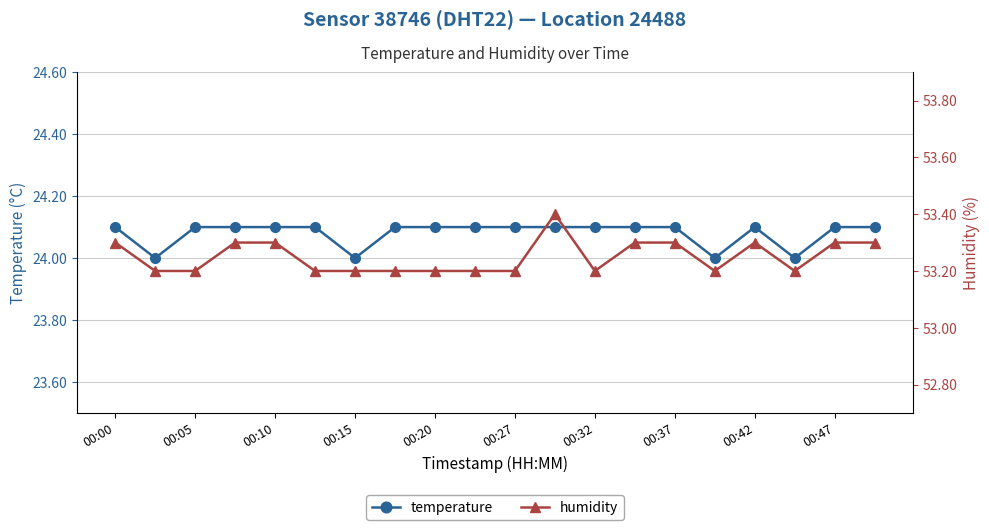

What is the value of the temperature point at the 7th from the left?

24.0